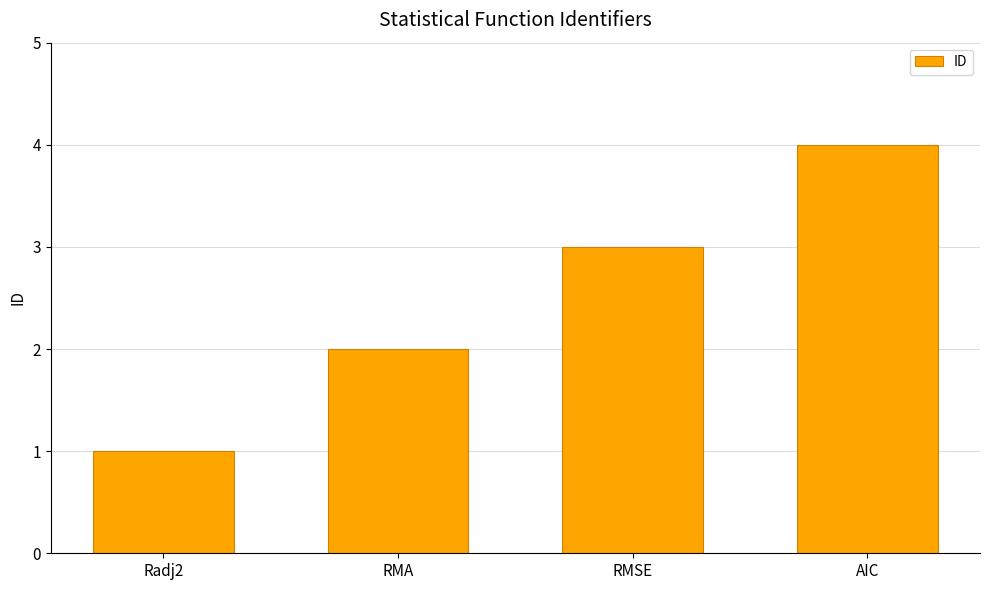

What is the label of the 4th bar from the left?

AIC